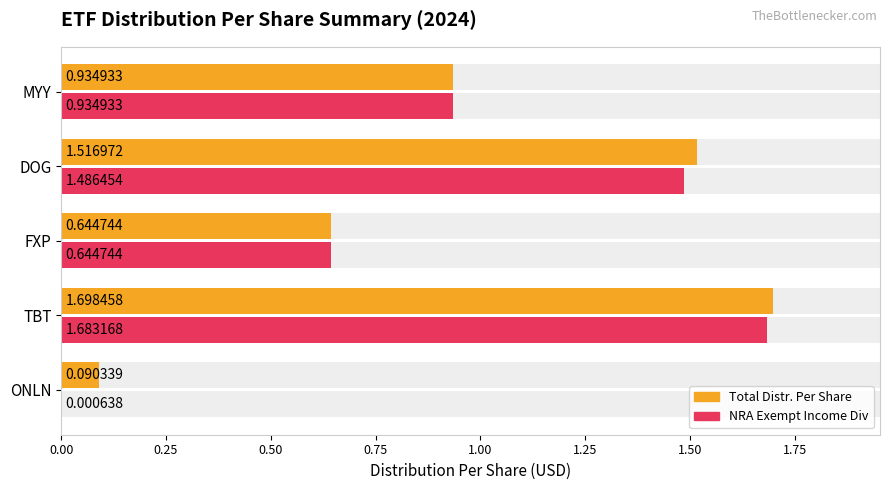

Which series changed the most between TBT and MYY?

Total Distr. Per Share